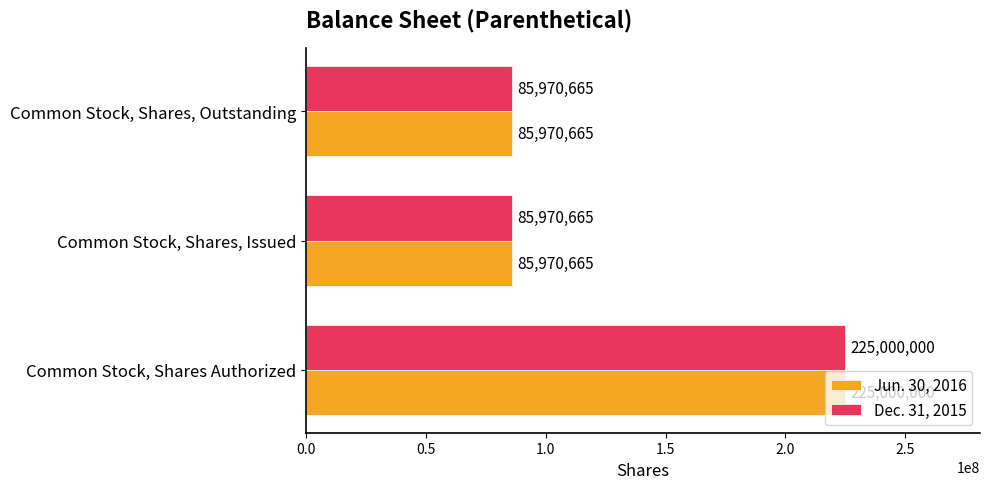

Which label corresponds to the largest value in the chart?

Common Stock, Shares Authorized